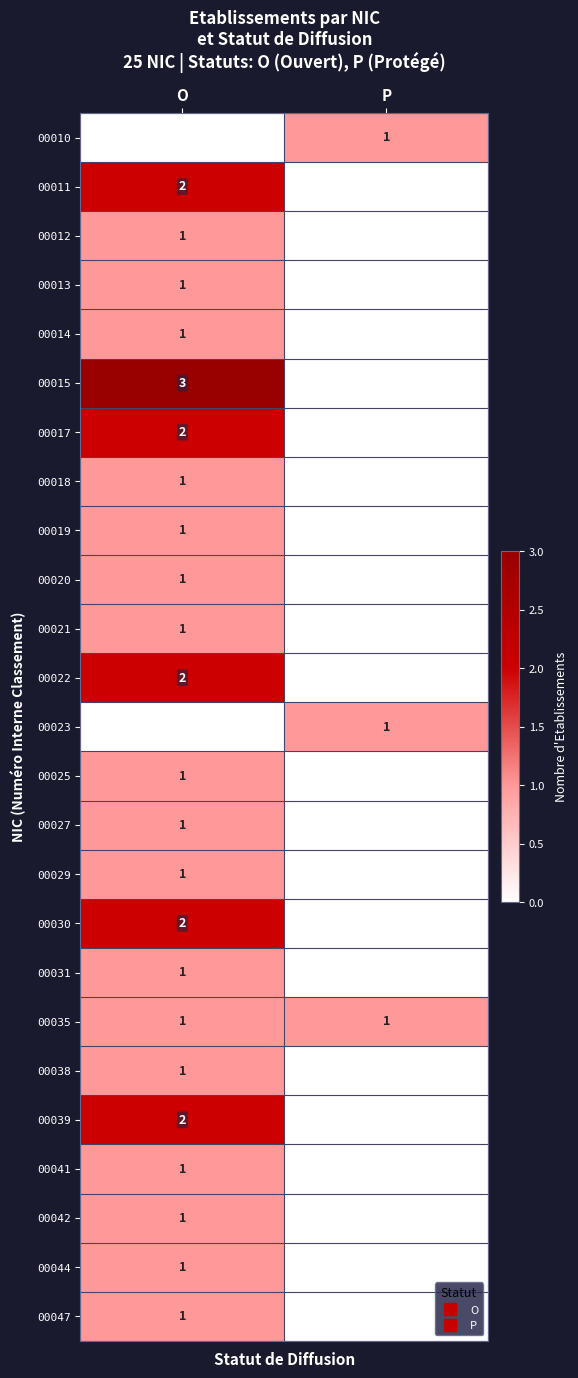

At which category is the sum across all series the highest?

O